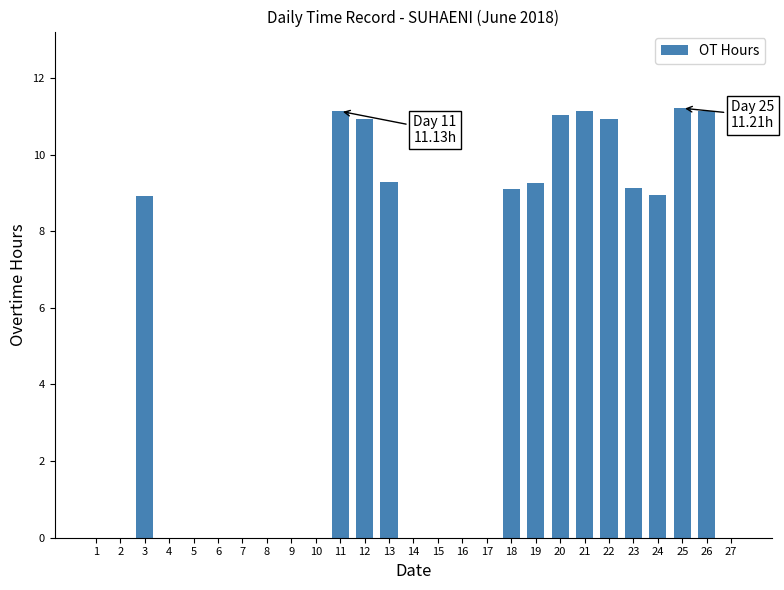

What is the greatest value displayed?

11.2